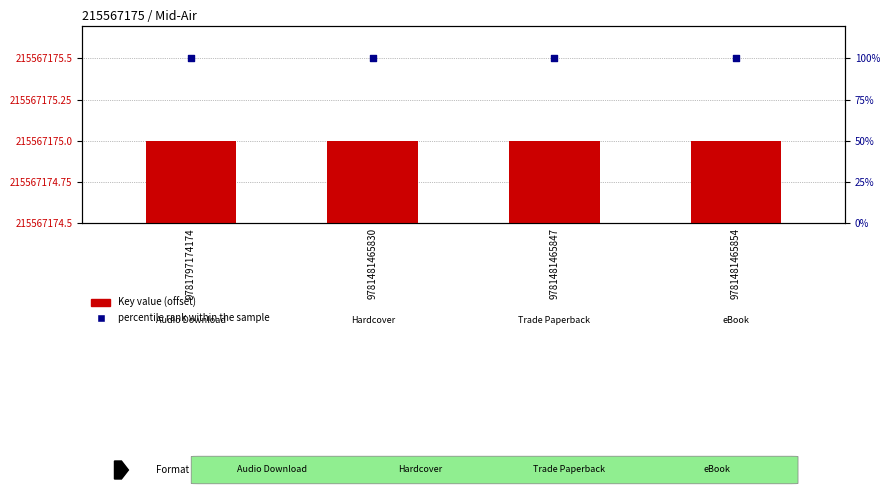

Is the value of percentile rank within the sample at 9781481465847 greater than the value of Key value (offset) at 9781481465830?

Yes